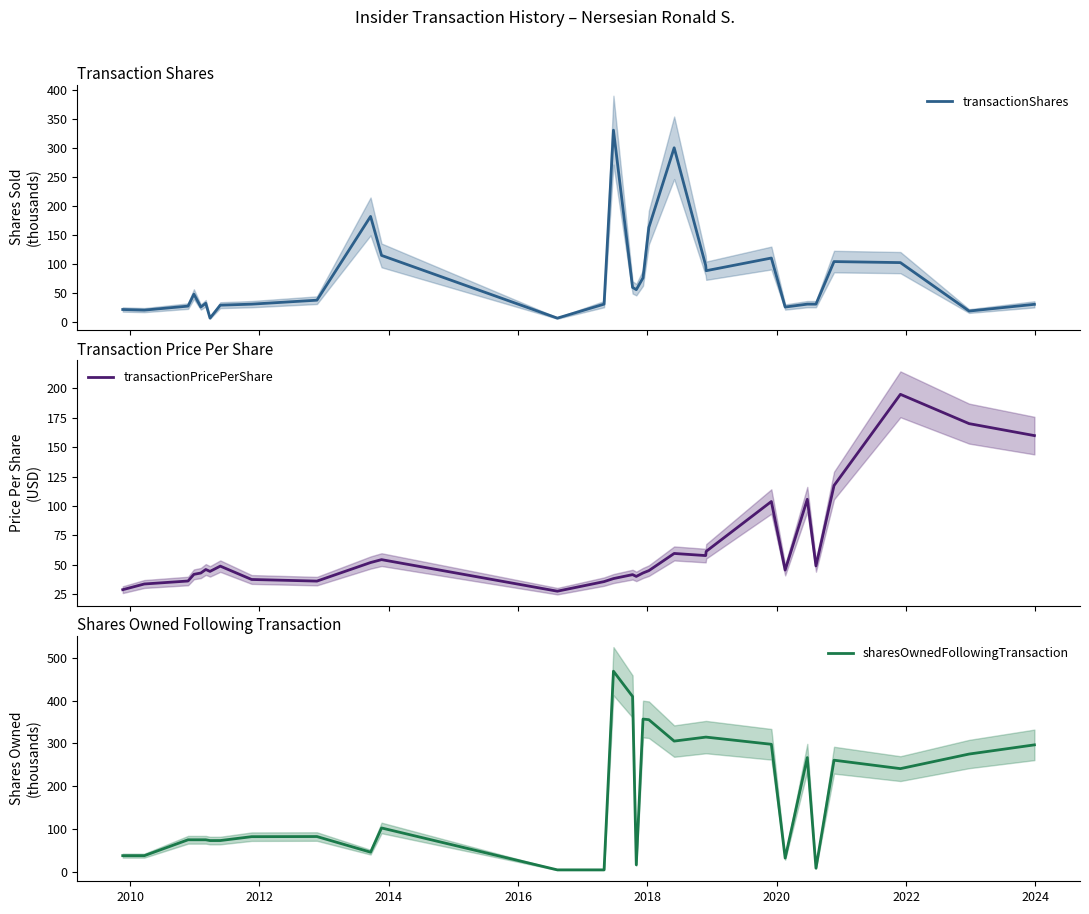

What is the highest value of the transactionPricePerShare series?

194.9